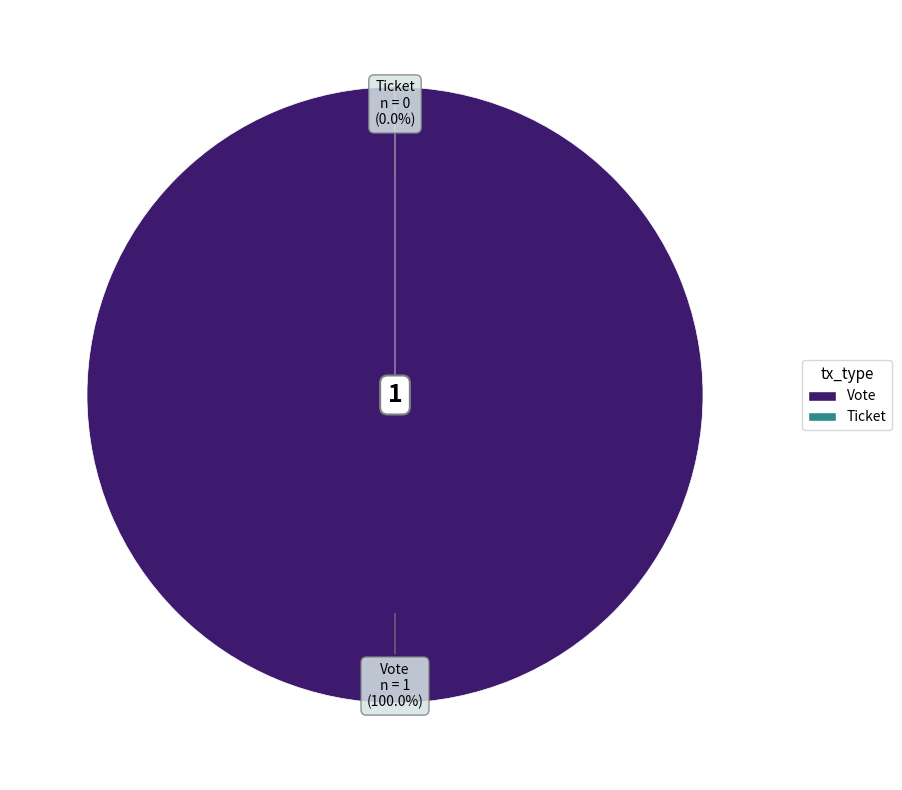

To the nearest percent, what is the average slice percentage?

50%